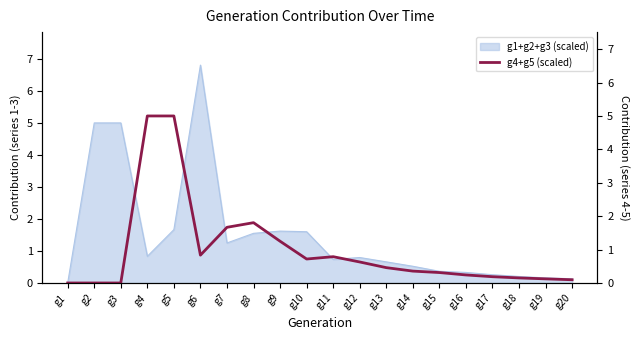

Reading left to right, what are all the values shown in this chart?

0.0	0.0	0.0	5.0	5.0	0.8	1.7	1.8	1.3	0.7	0.8	0.6	0.5	0.4	0.3	0.2	0.2	0.2	0.1	0.1